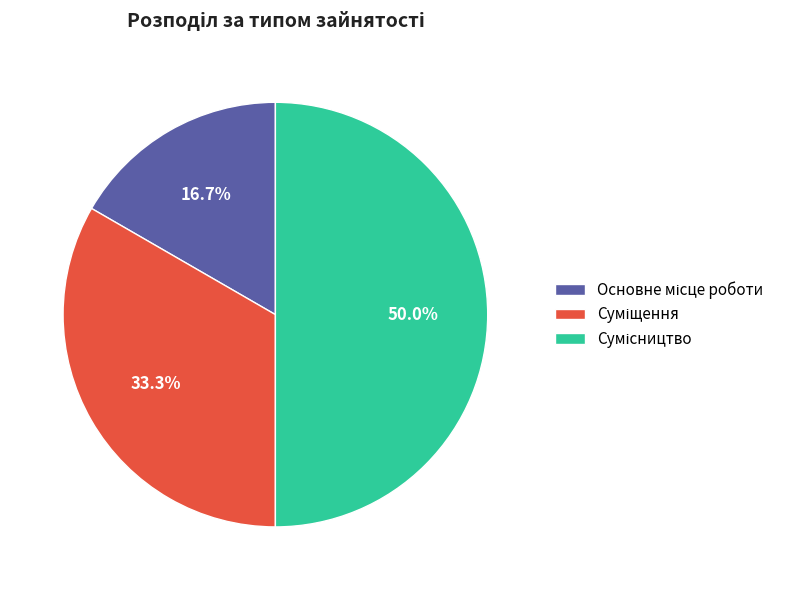

True or false: Суміщення accounts for 41% of the total.

False